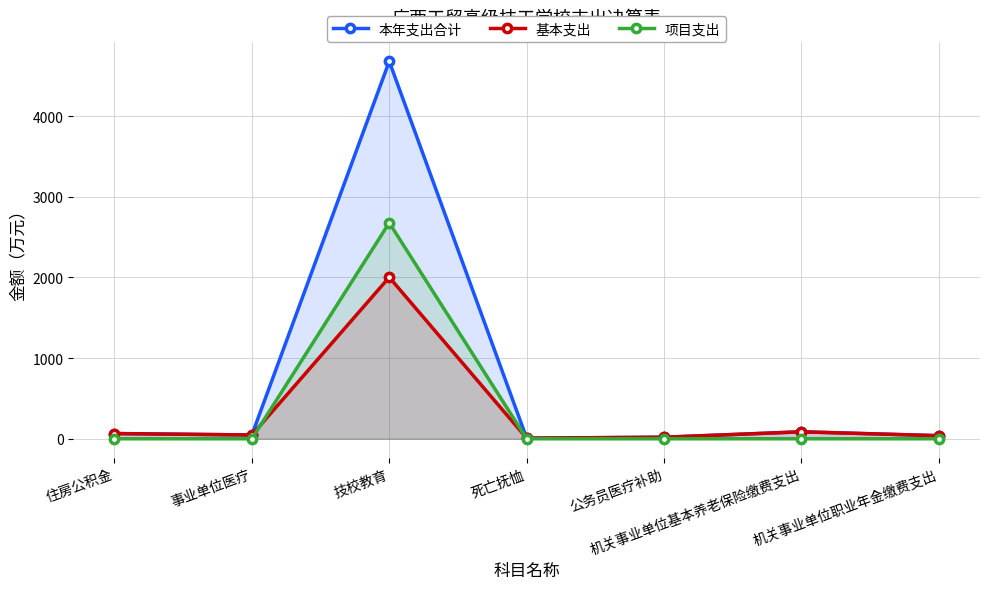

At which label does 本年支出合计 first exceed 46?

住房公积金